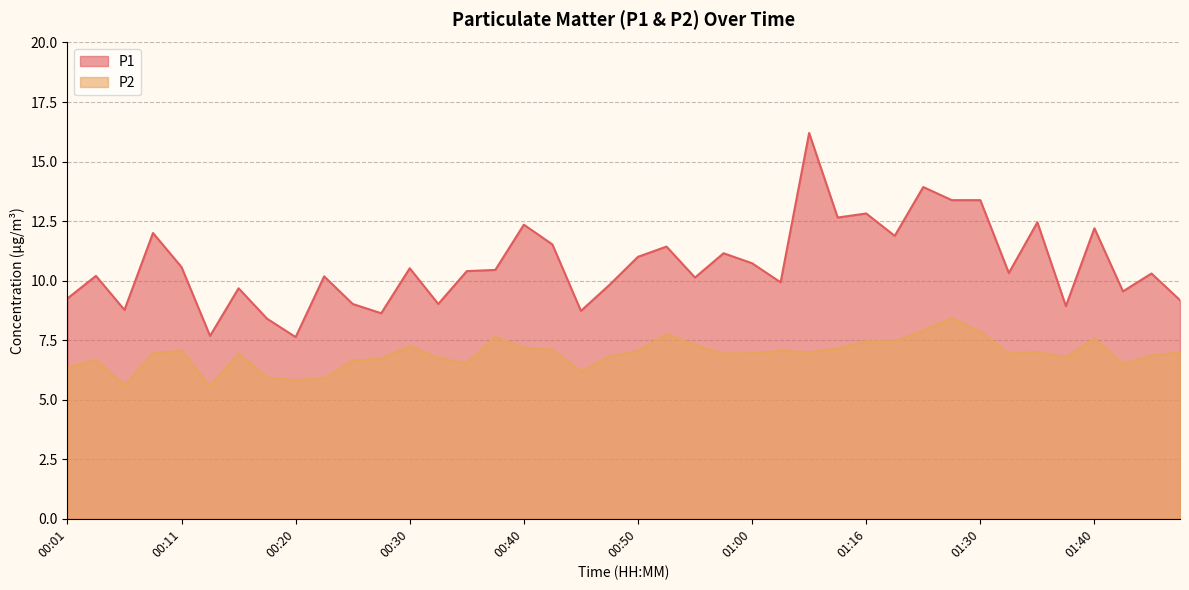

Which series has the largest total across all categories?

P1